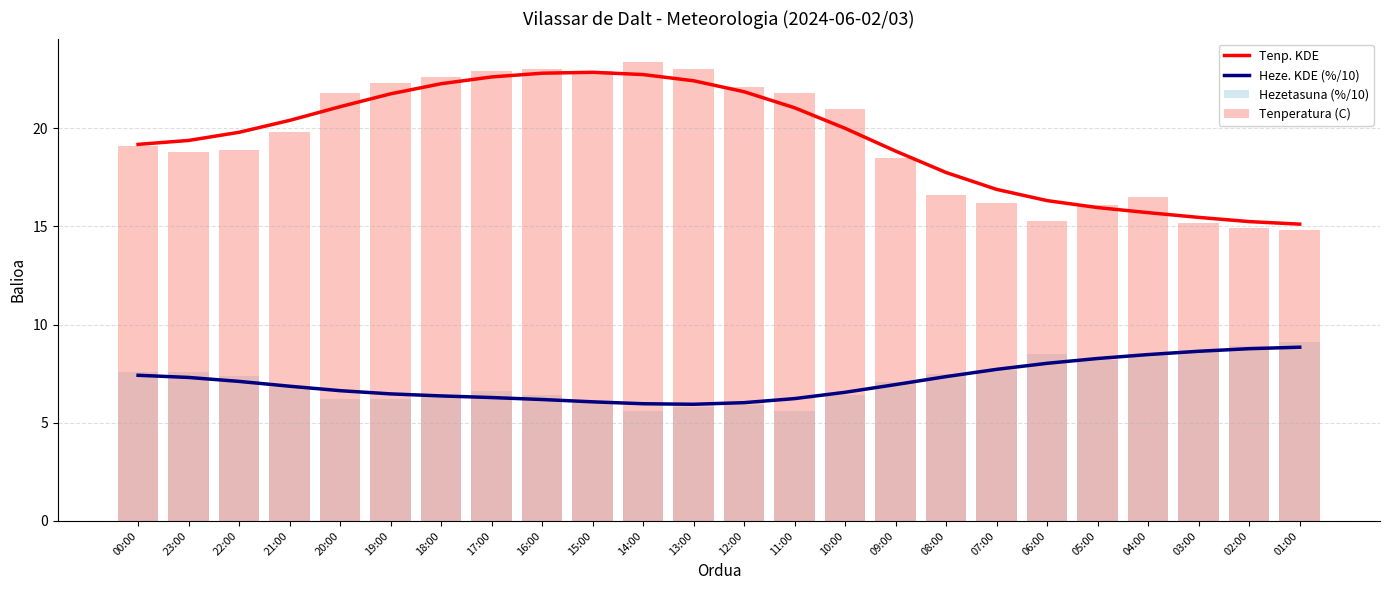

What is the sum of the Hezetasuna (%/10) values at 16:00 and 20:00?

12.6